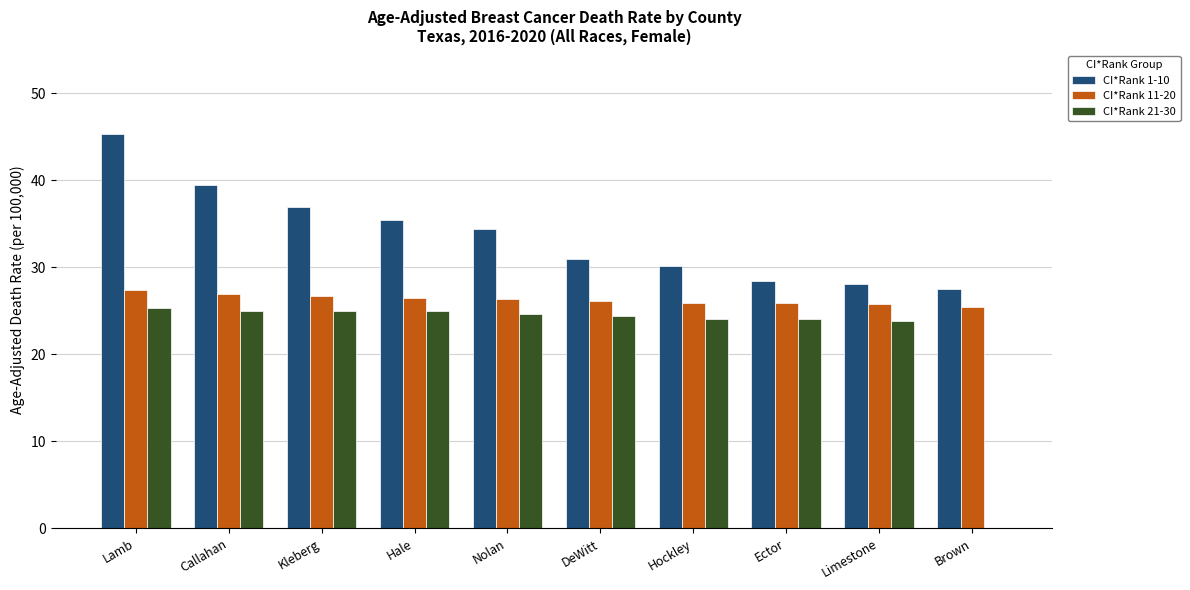

What value does the CI*Rank 1-10 series have at Lamb?

45.4